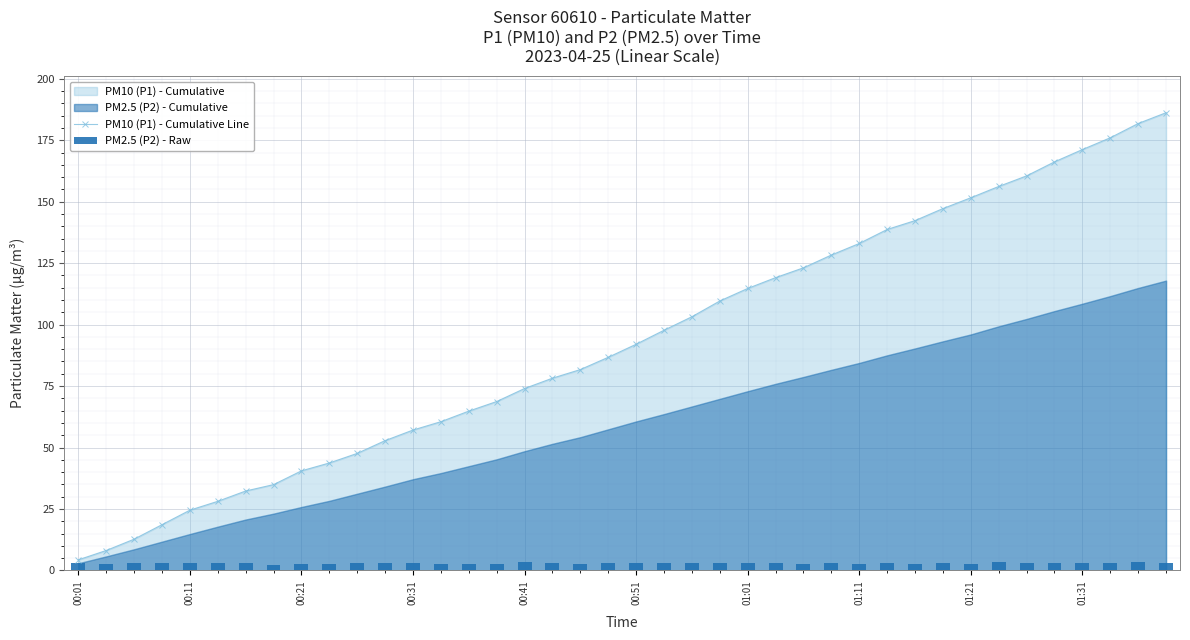

Is it true that PM10 (P1) - Cumulative Line equals 40.5 at 00:21?

True